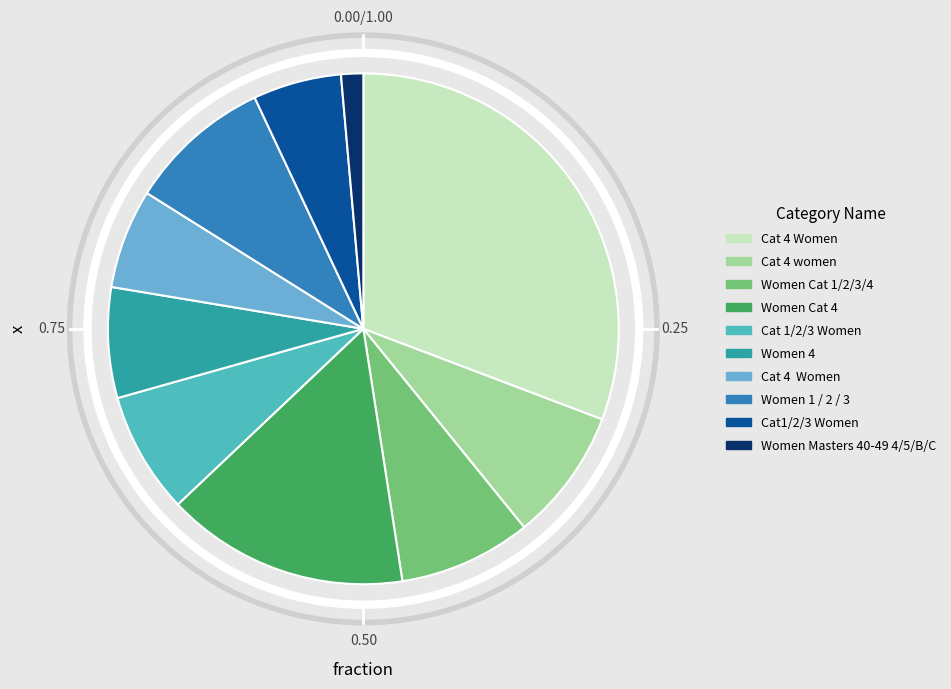

Is there any slice that represents more than half of the pie?

No